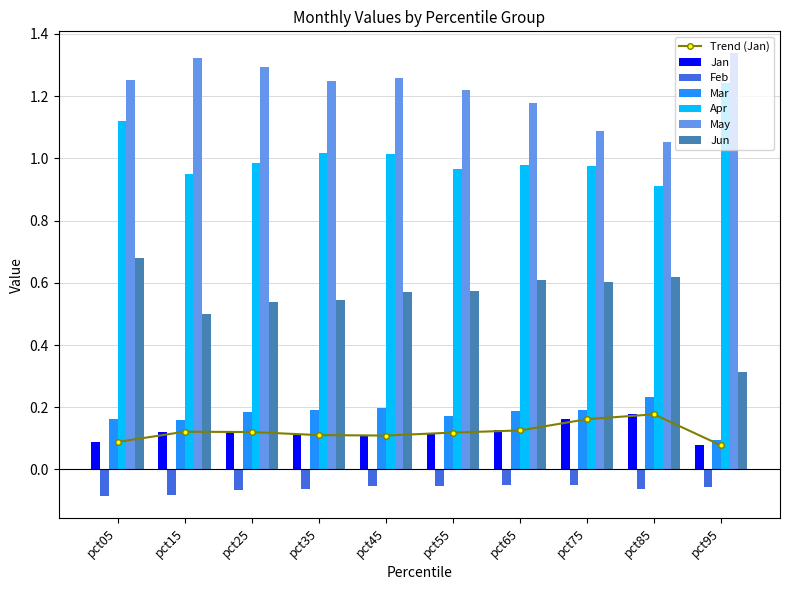

The value of Jan at pct05 is 0.1. True or false?

True